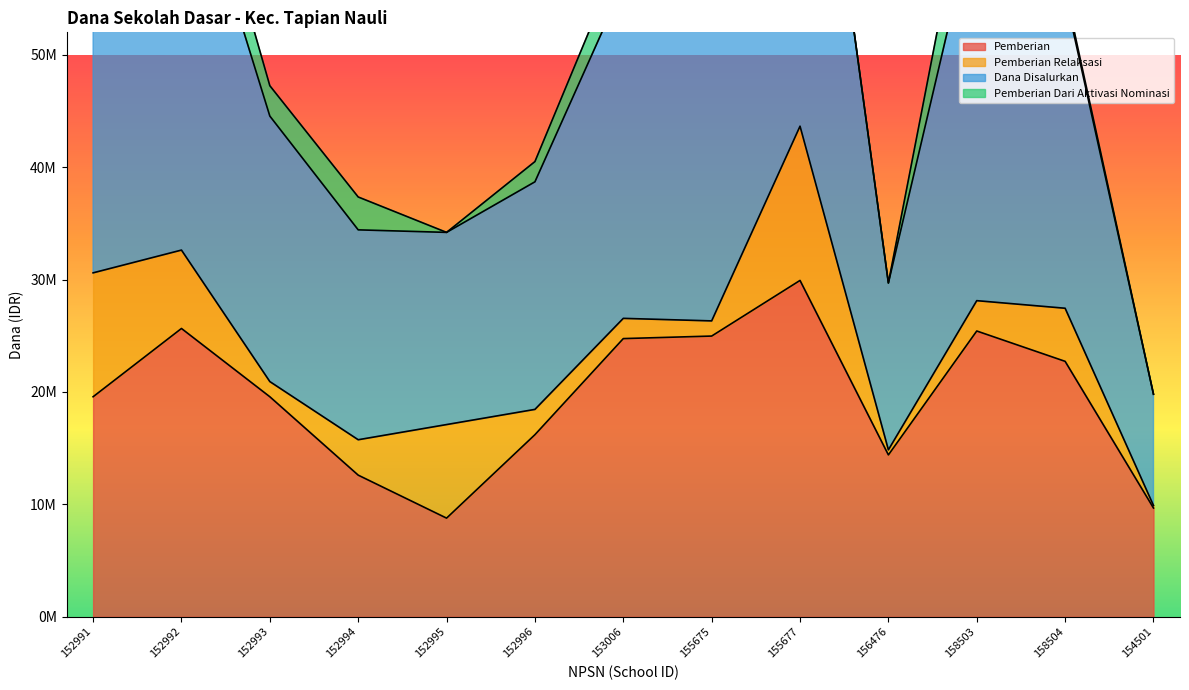

Is the value of Dana Disalurkan at 152995 greater than the value of Pemberian at 152991?

Yes